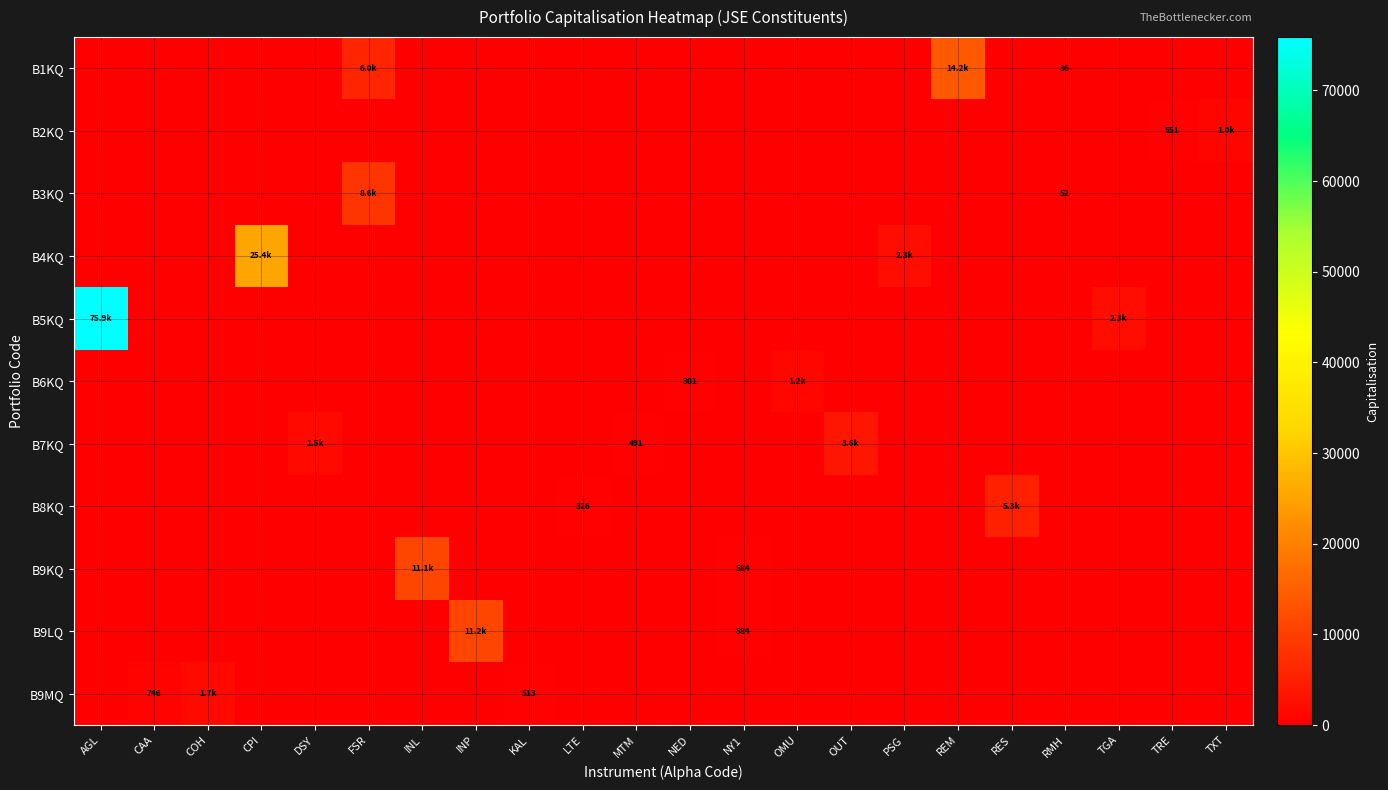

Which series has the largest range (max minus min)?

B5KQ